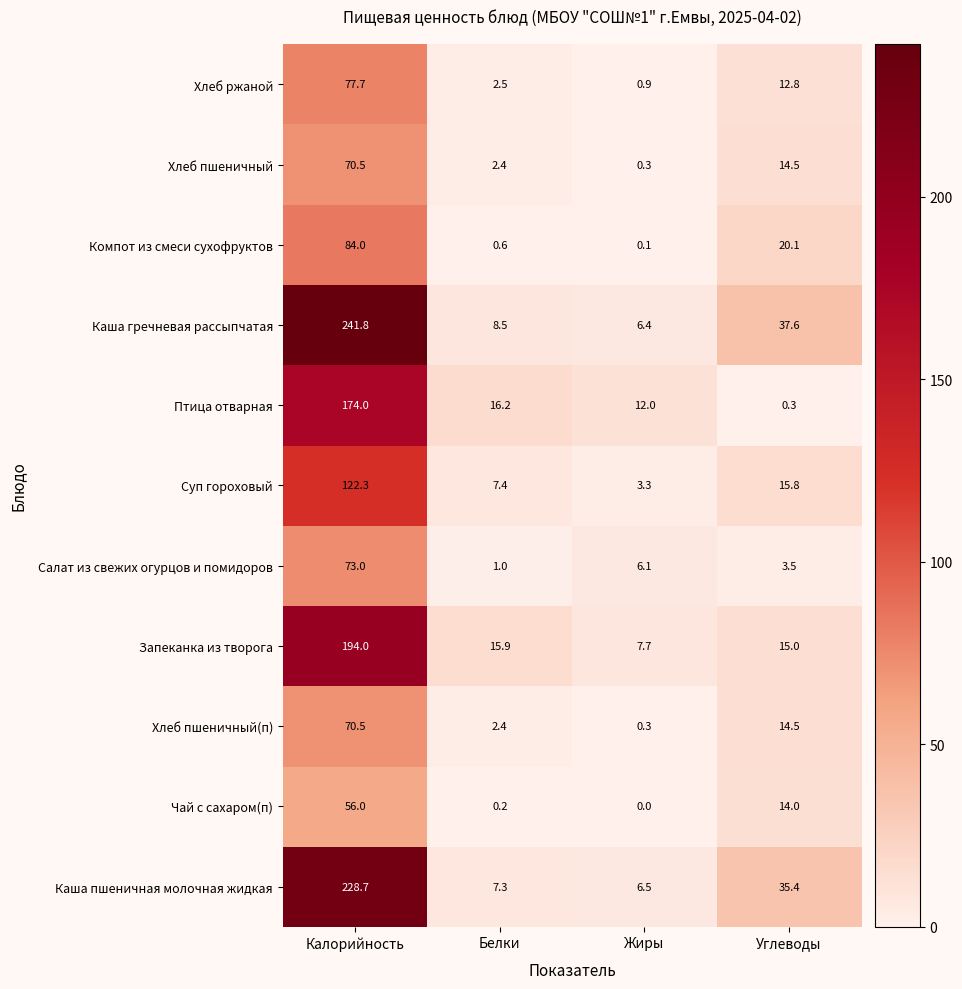

Which series has the widest spread of values?

Каша гречневая рассыпчатая